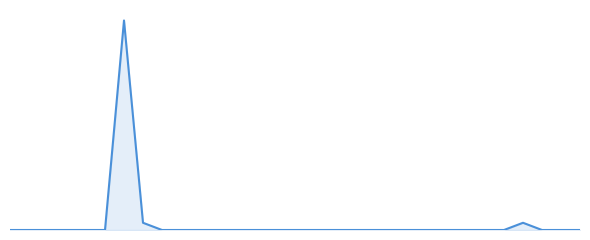

Does the chart have visible grid lines?

No